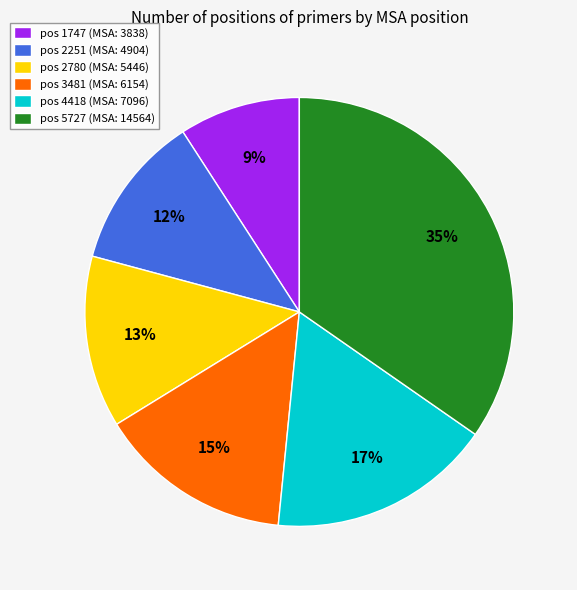

To the nearest percent, what is the difference between the largest and smallest slice percentages?

26%